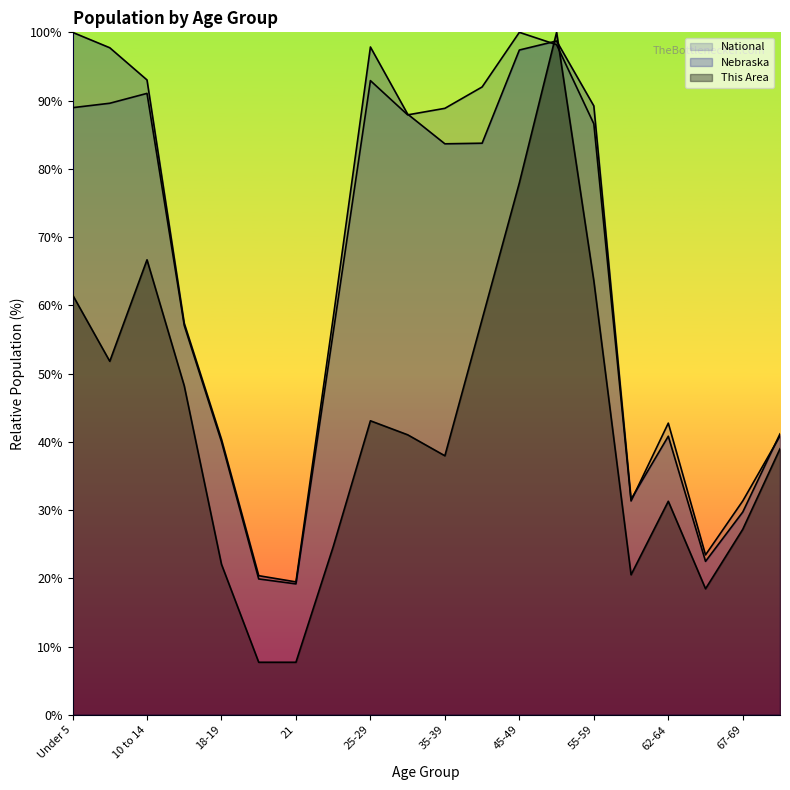

After their last crossing, which series has the higher values: This Area or Nebraska?

Nebraska